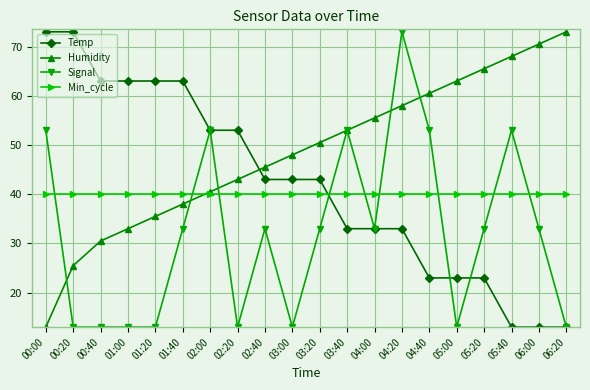

What is the sum of all Temp values?

840.0